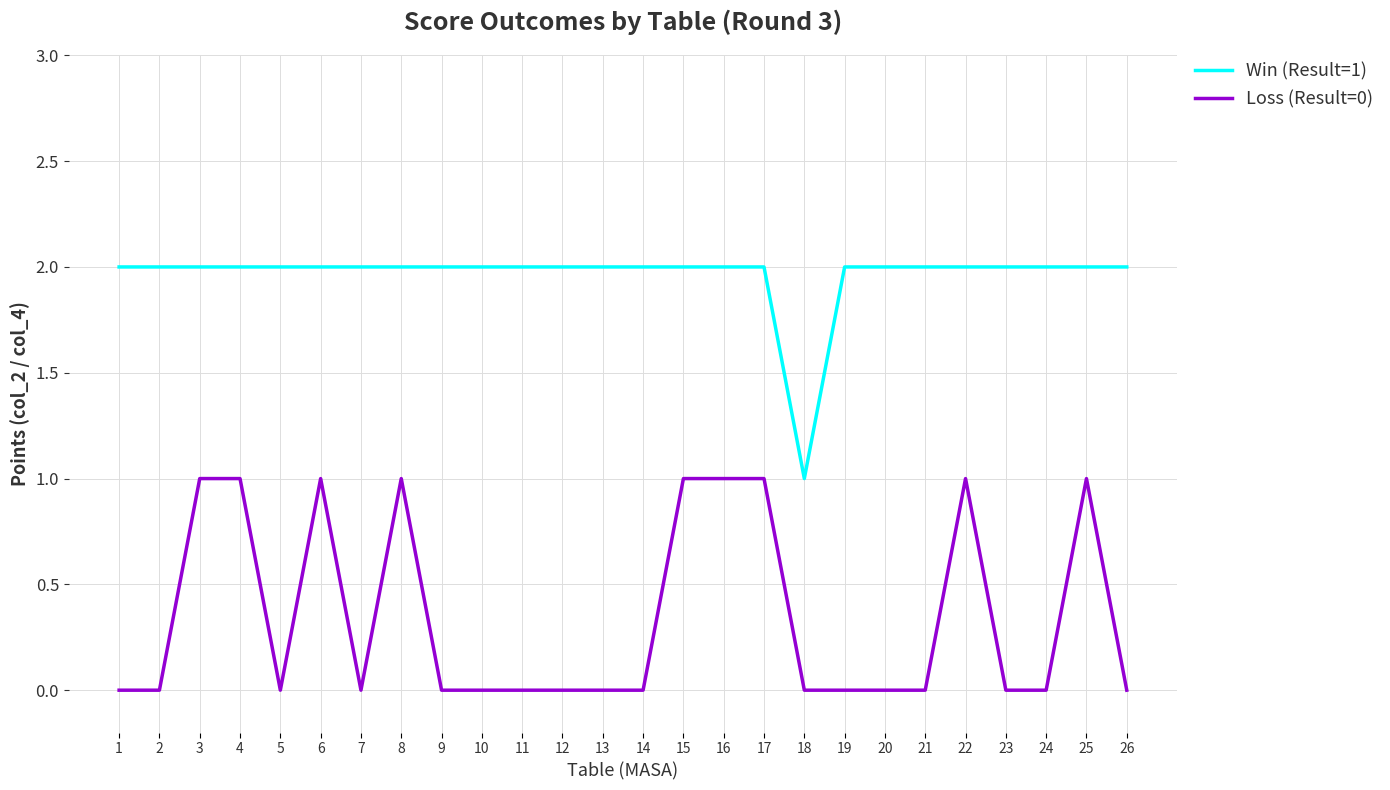

Which series changed the most between 4 and 12?

Loss (Result=0)